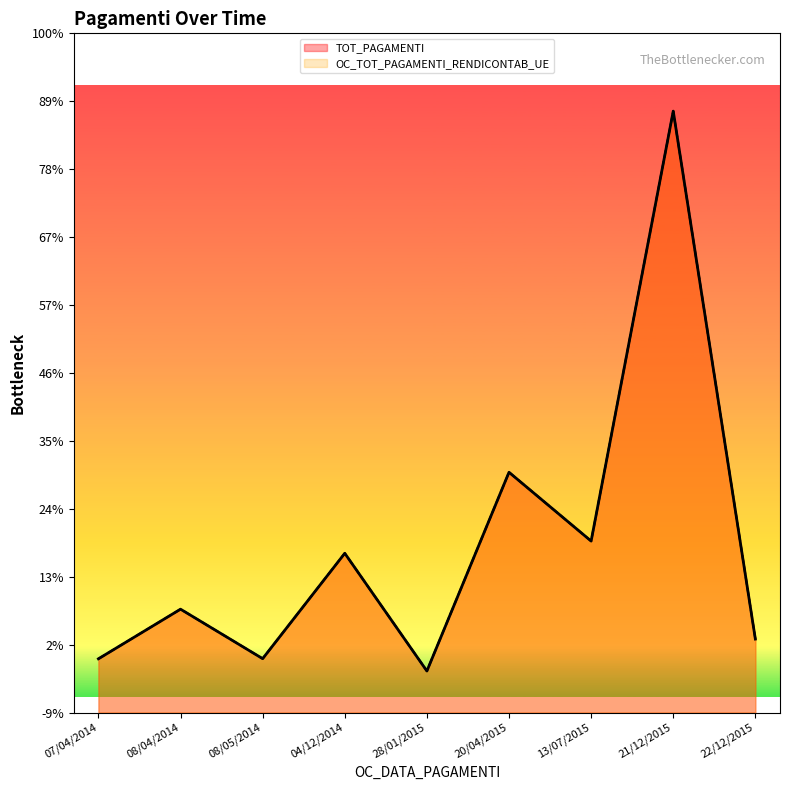

Is the value of TOT_PAGAMENTI at 04/12/2014 greater than the value of OC_TOT_PAGAMENTI_RENDICONTAB_UE at 04/12/2014?

No